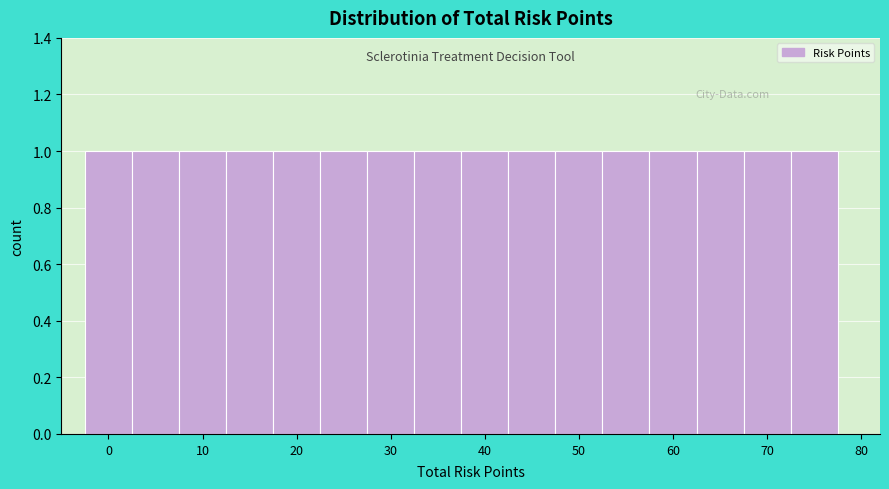

Reading left to right, list every bar in this chart as the range it spans on the x-axis followed by its height. Neither the bar edges nor the heights are printed on the chart, so give them approximately, as read against the axes.

-2.5 to 2.5: 1
2.5 to 7.5: 1
7.5 to 12.5: 1
12.5 to 17.5: 1
17.5 to 22.5: 1
22.5 to 27.5: 1
27.5 to 32.5: 1
32.5 to 37.5: 1
37.5 to 42.5: 1
42.5 to 47.5: 1
47.5 to 52.5: 1
52.5 to 57.5: 1
57.5 to 62.5: 1
62.5 to 67.5: 1
67.5 to 72.5: 1
72.5 to 77.5: 1